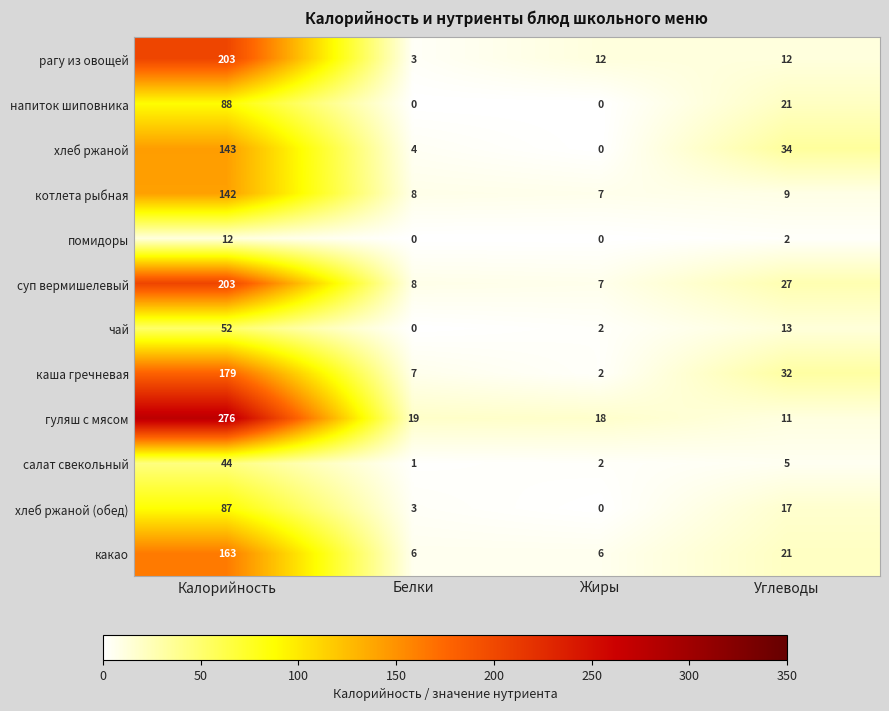

The value of какао at Калорийность is 42. True or false?

False